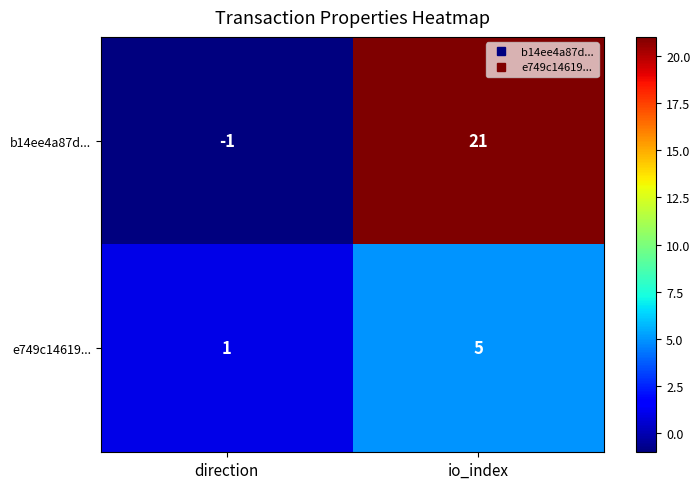

At which category is the sum across all series the highest?

io_index